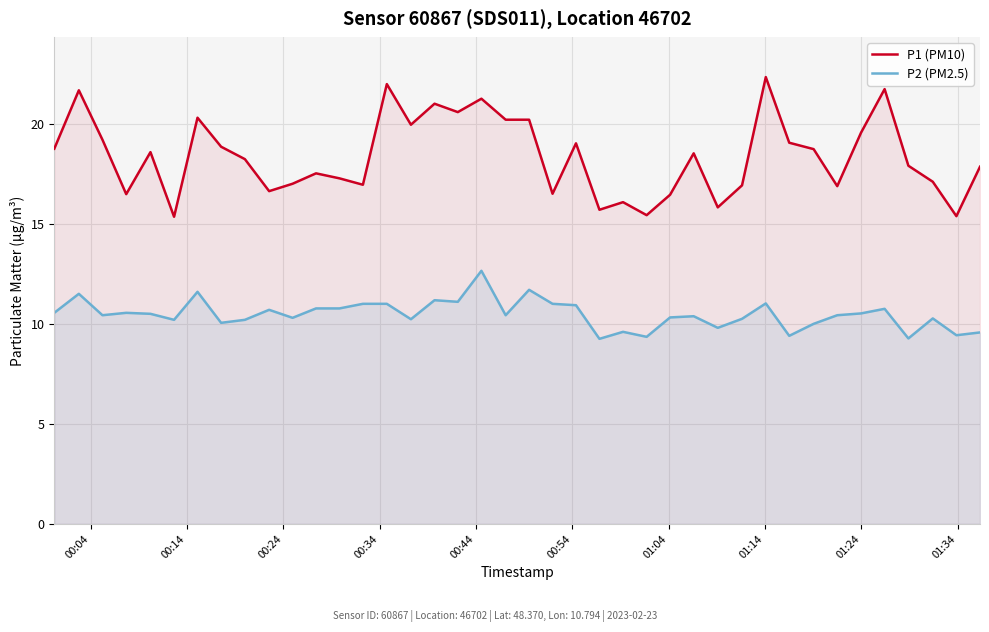

Which series has the widest spread of values?

P1 (PM10)